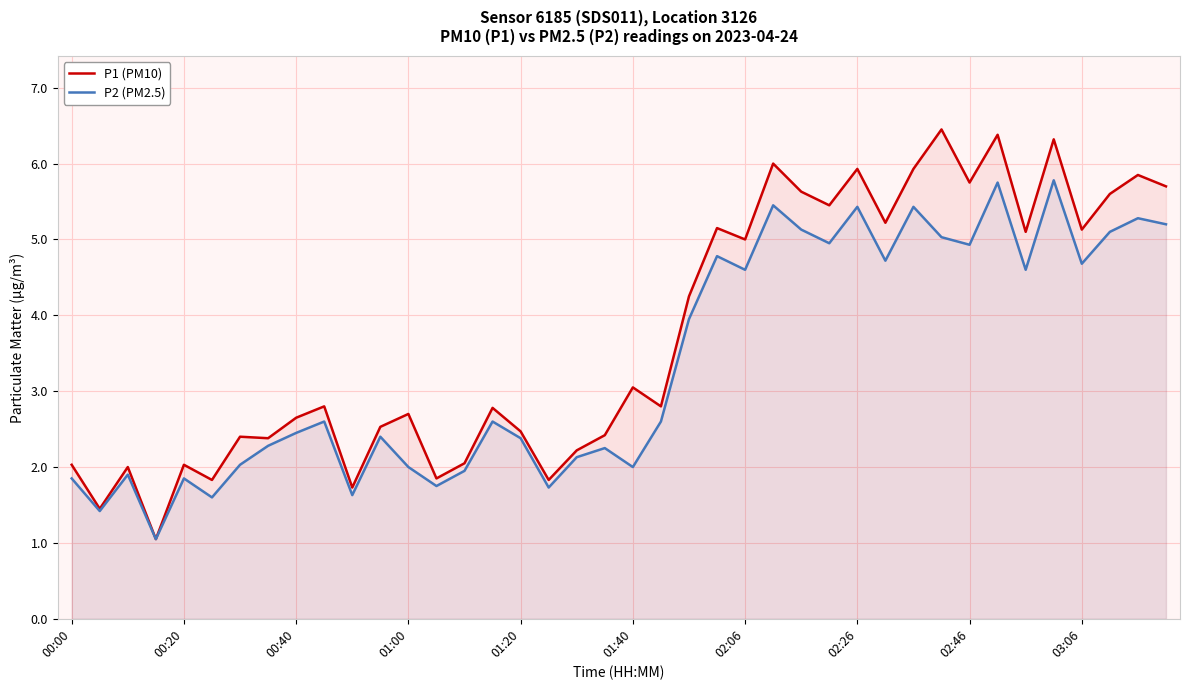

Which series has the largest range (max minus min)?

P1 (PM10)